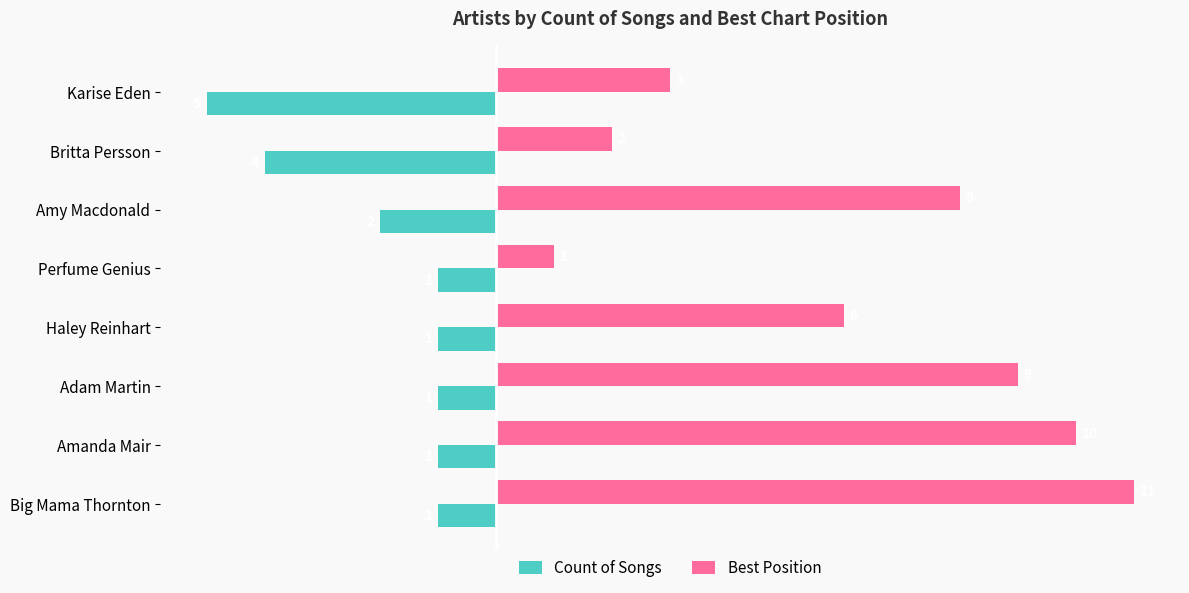

Where is Count of Songs nearest to the value -3?

Britta Persson